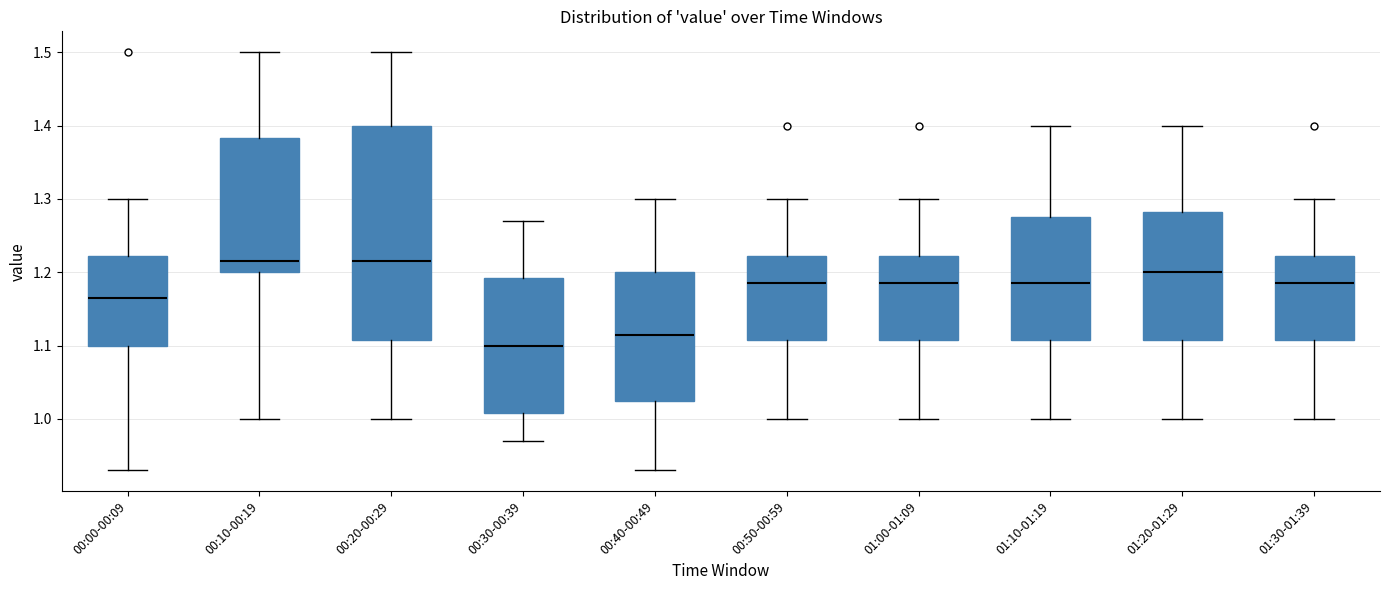

Which box's median line is the lowest?

00:30-00:39